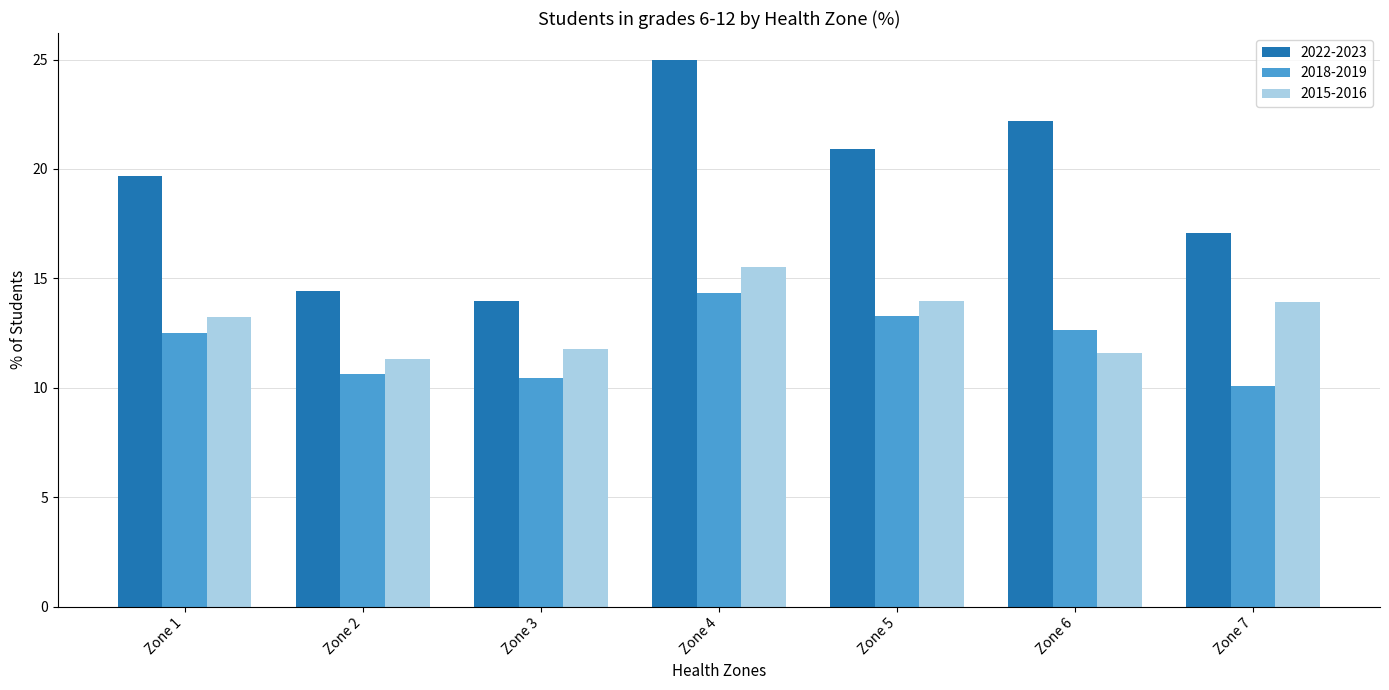

Rank the series at Zone 3 from lowest to highest value.

2018-2019, 2015-2016, 2022-2023